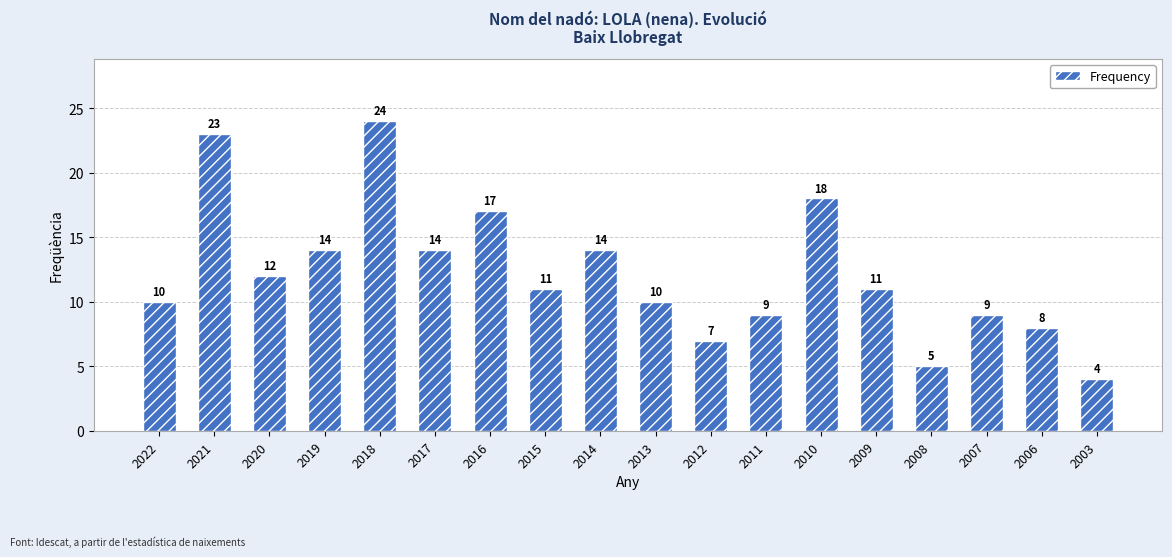

What is the average value?

12